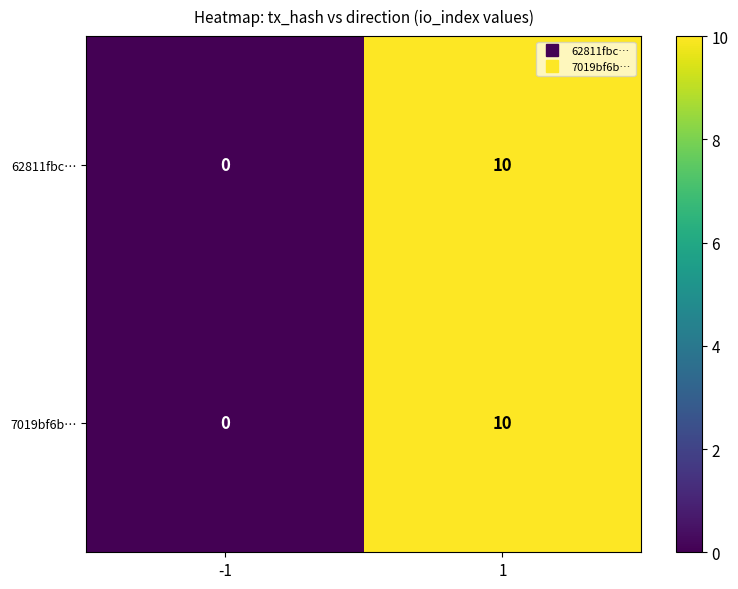

At which category does the chart reach its minimum across all series?

-1